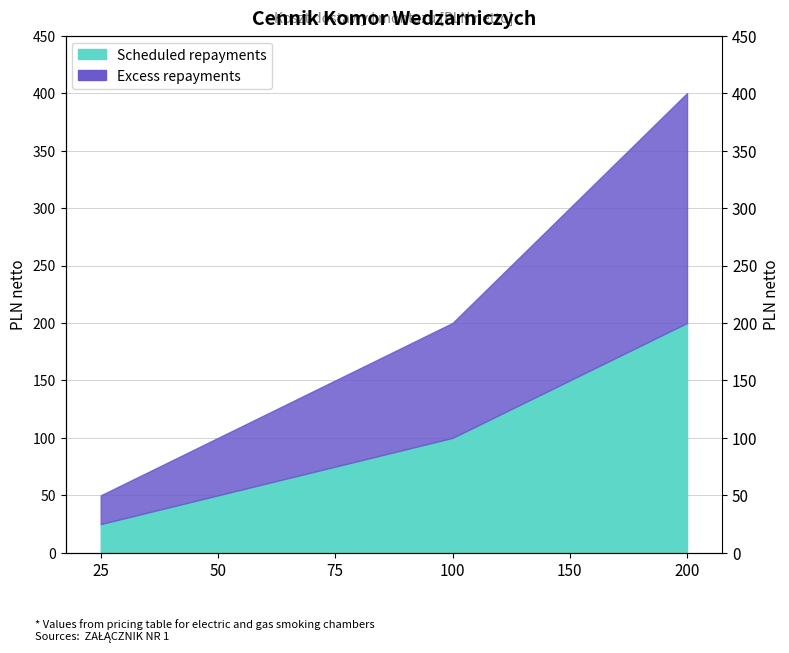

At which label is Scheduled repayments closest to 112?

100